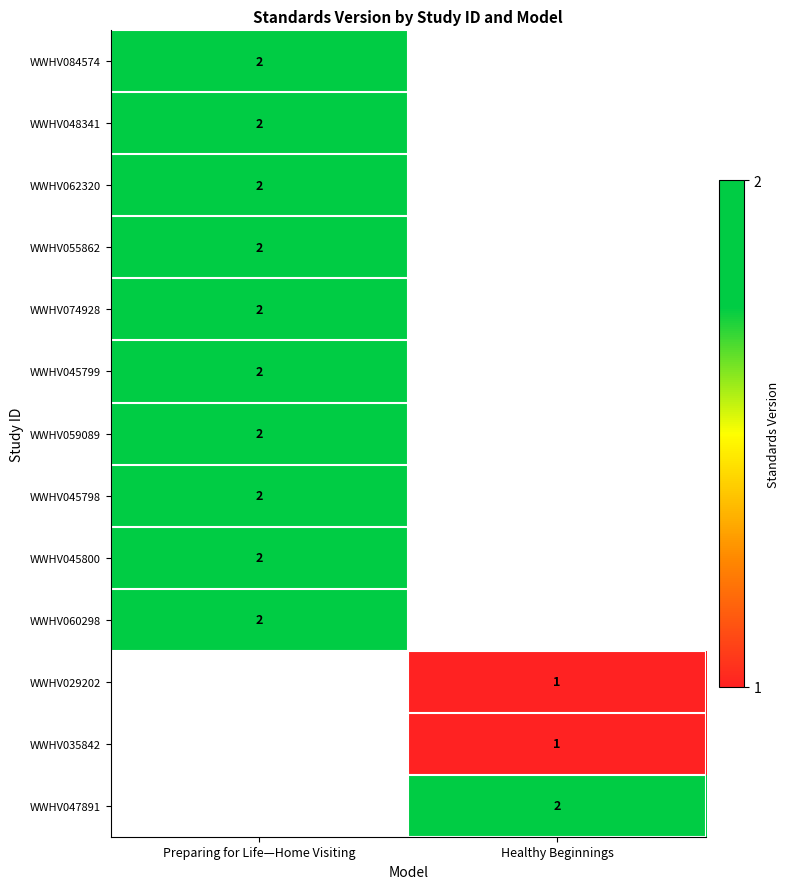

True or false: WWHV055862 has a value of 2 at Preparing for Life—Home Visiting.

True